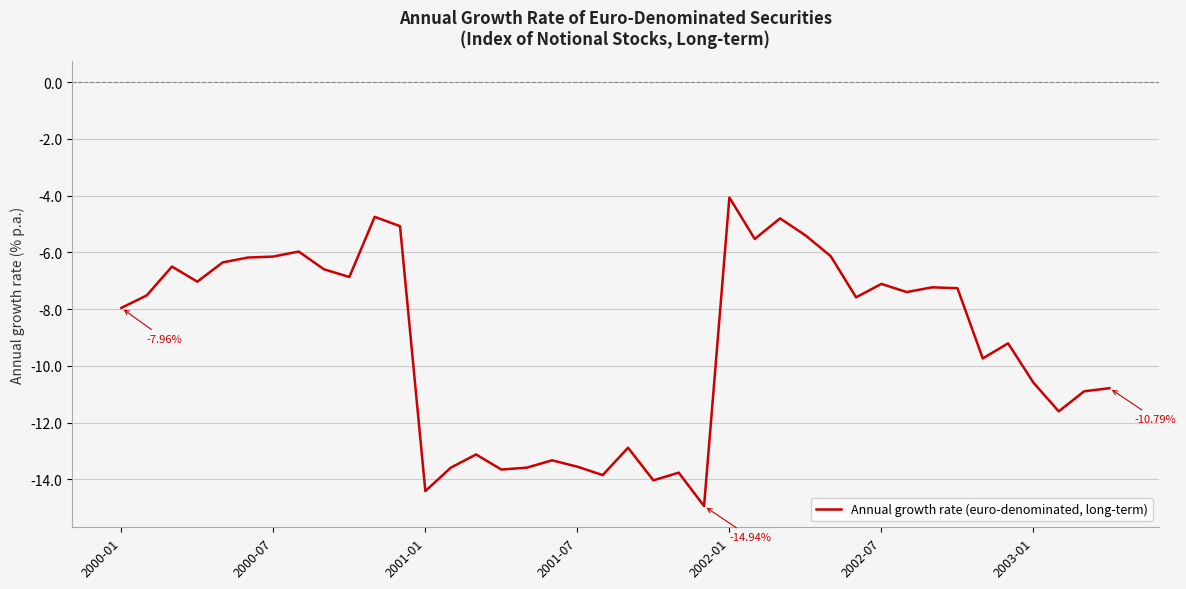

What is the difference between the maximum and minimum values?

10.9